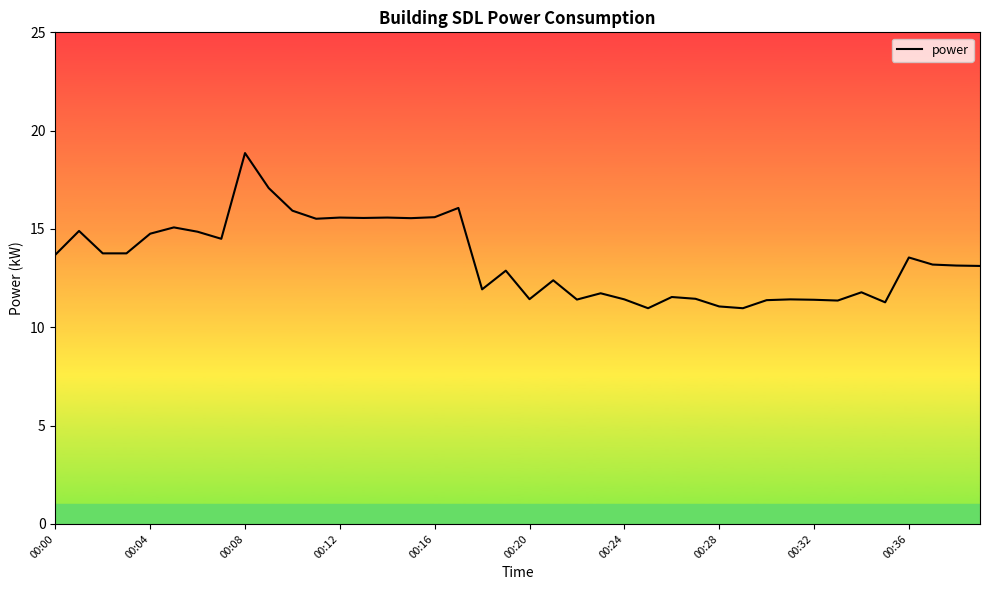

Does the chart display data point markers on the line(s)?

No